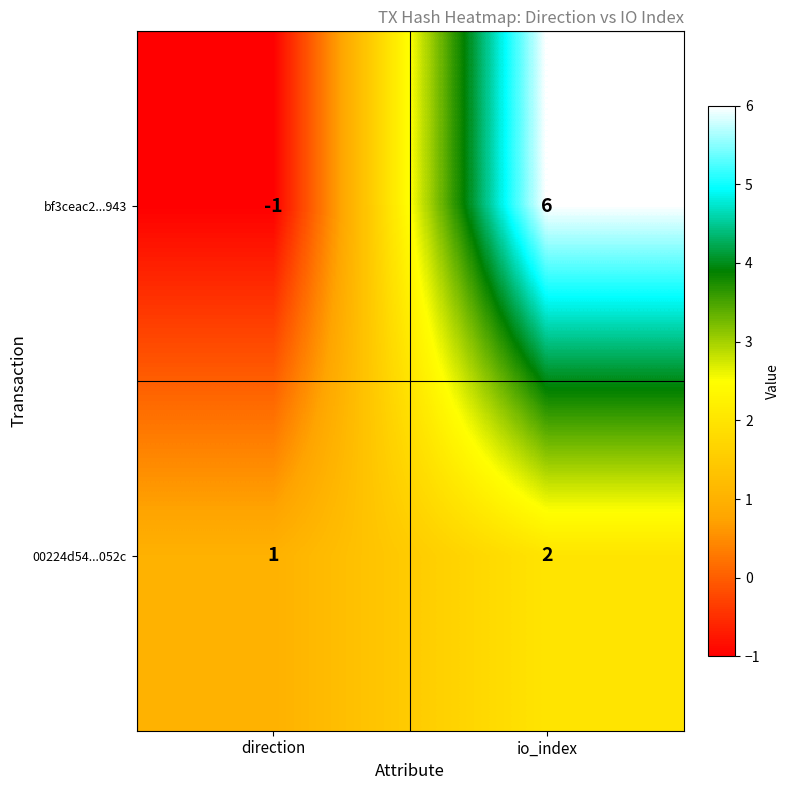

Reading left to right, what are all the values shown in this chart?

bf3ceac2...943: -1	6
00224d54...052c: 1	2